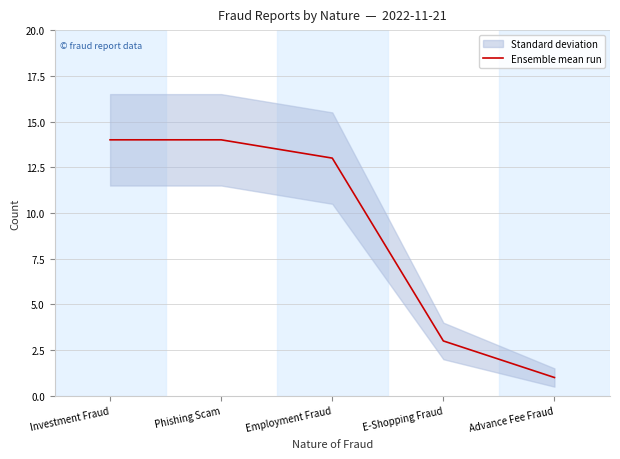

What is the label of the 5th point from the left?

Advance Fee Fraud